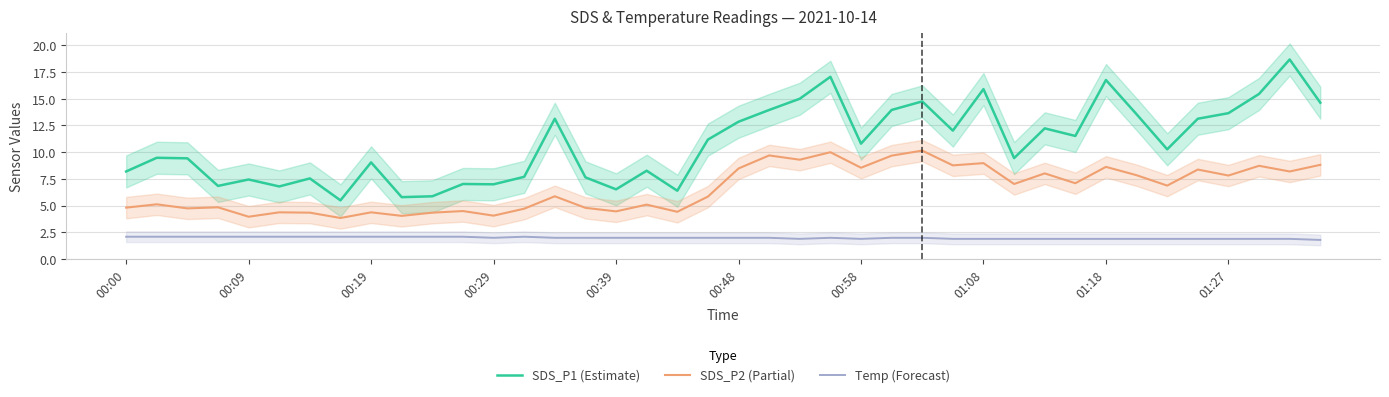

What is the value of the SDS_P2 (Partial) point at the 6th from the left?

4.4